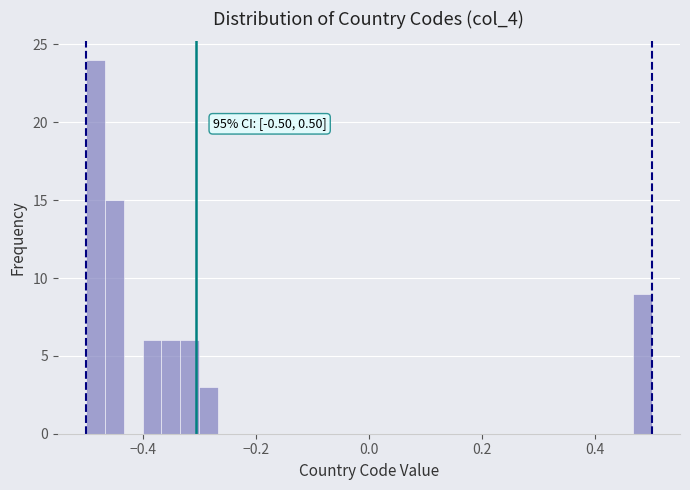

Around what value on the x-axis is the tallest bar? Give the approximate position of its centre, as read against the axis.

-0.48